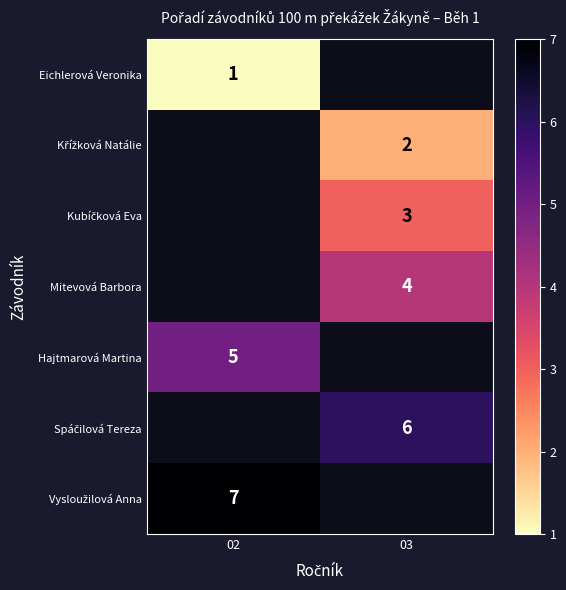

The Mitevová Barbora series shows 4 at 03. True or false?

True